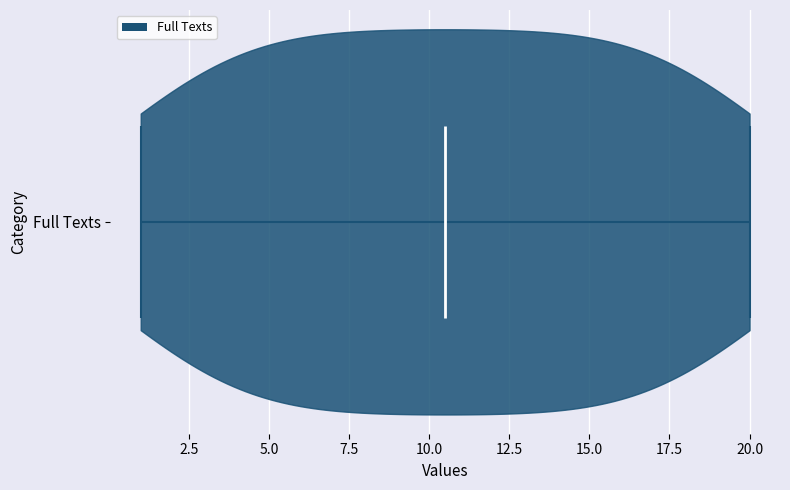

What is the lowest point the violin for Full Texts reaches on the x-axis? The values are not printed on the chart, so give them approximately, as read against the axis.

1.0